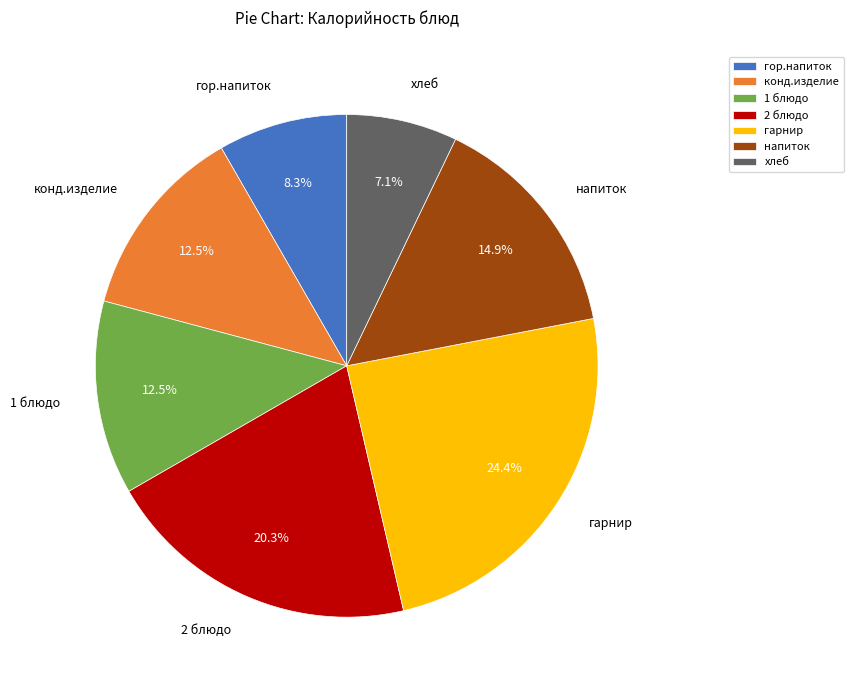

What percentage is NOT represented by конд.изделие?

87.5%